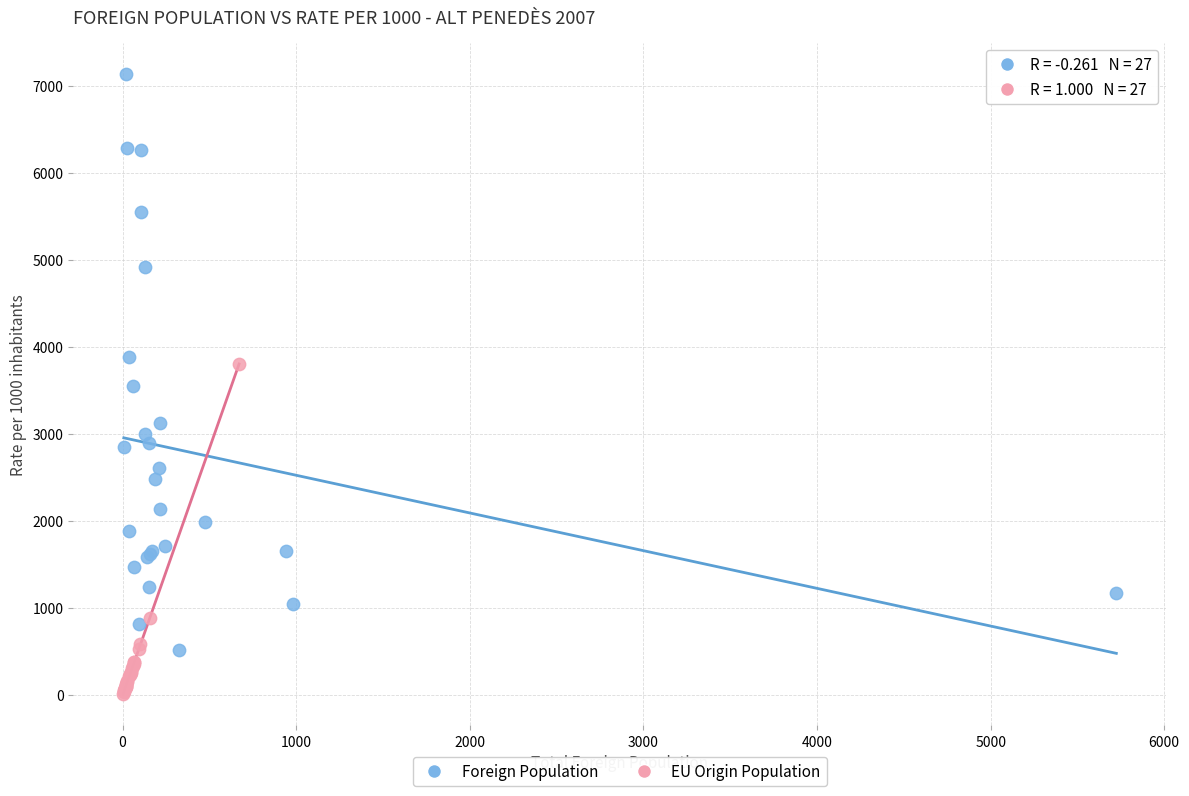

Which series reaches the maximum Y coordinate?

Foreign Population